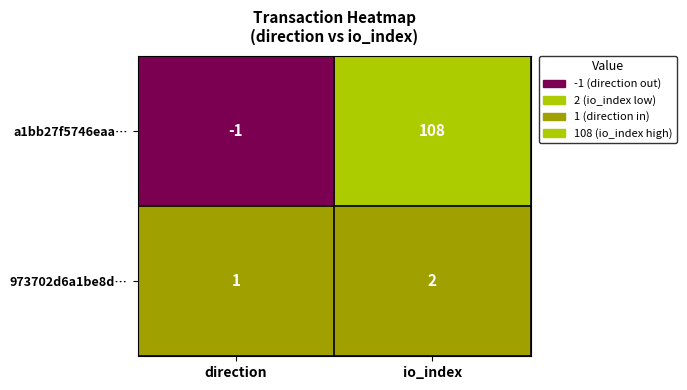

Is it true that a1bb27f5746eaa… equals 149 at io_index?

False